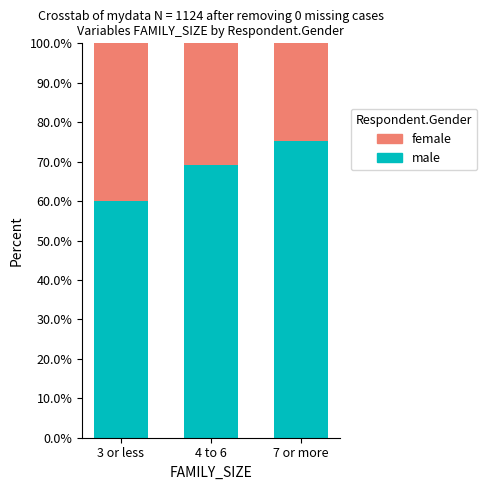

What is the total value across all series at 7 or more?

100.0